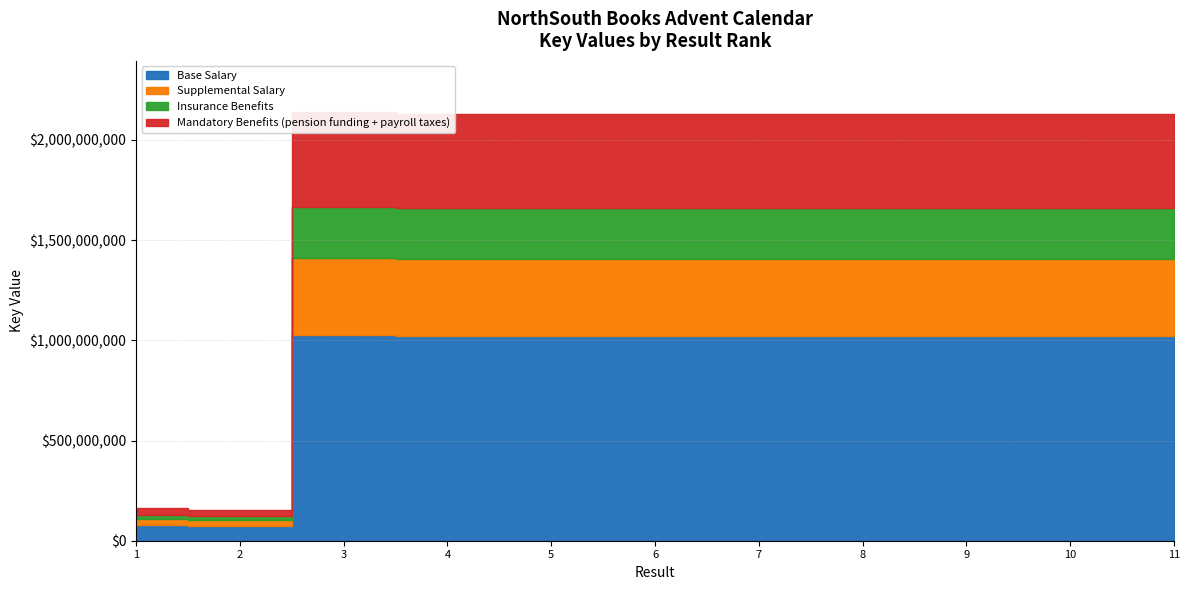

How many interior local valleys (lower than both neighbors) does the data have?

4